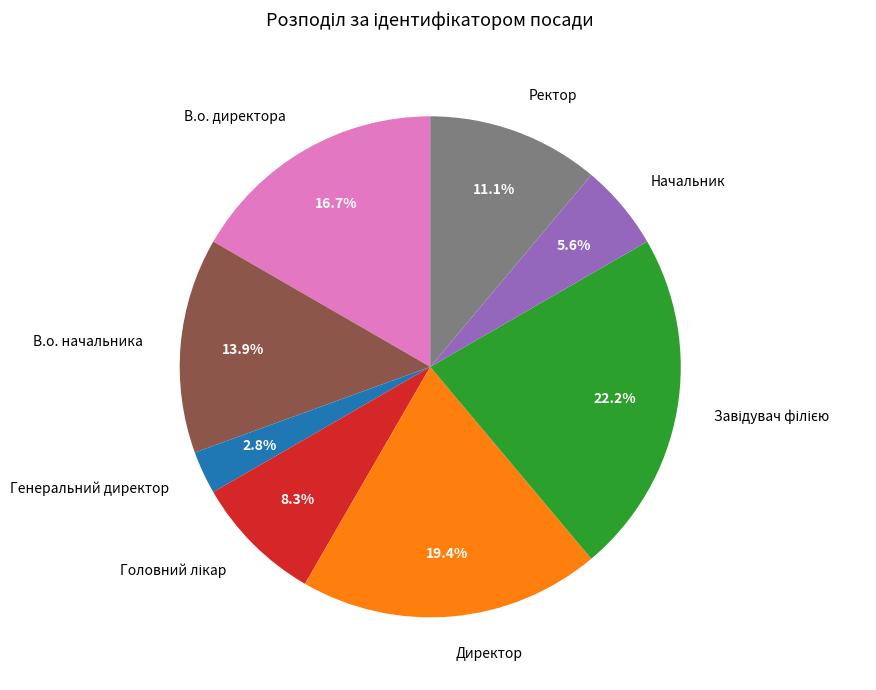

To the nearest percent, what is the average slice percentage?

12%